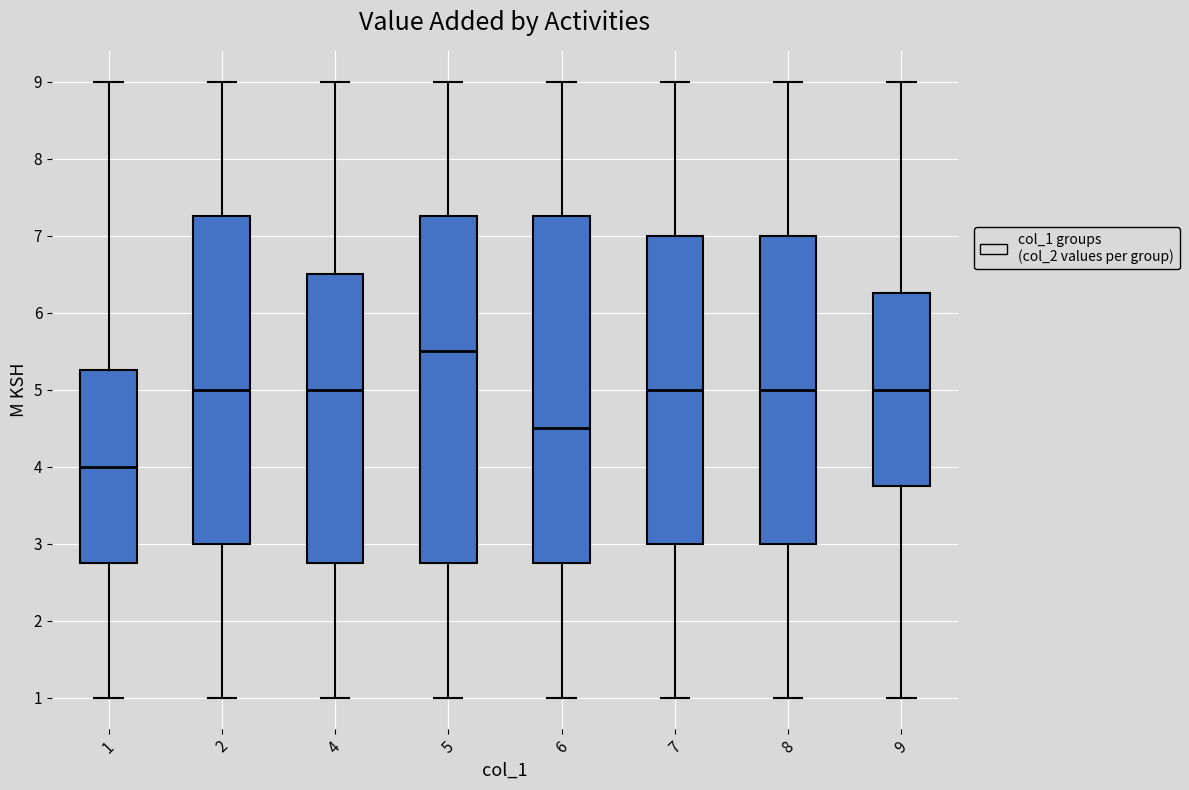

Which box's median line is the highest?

5